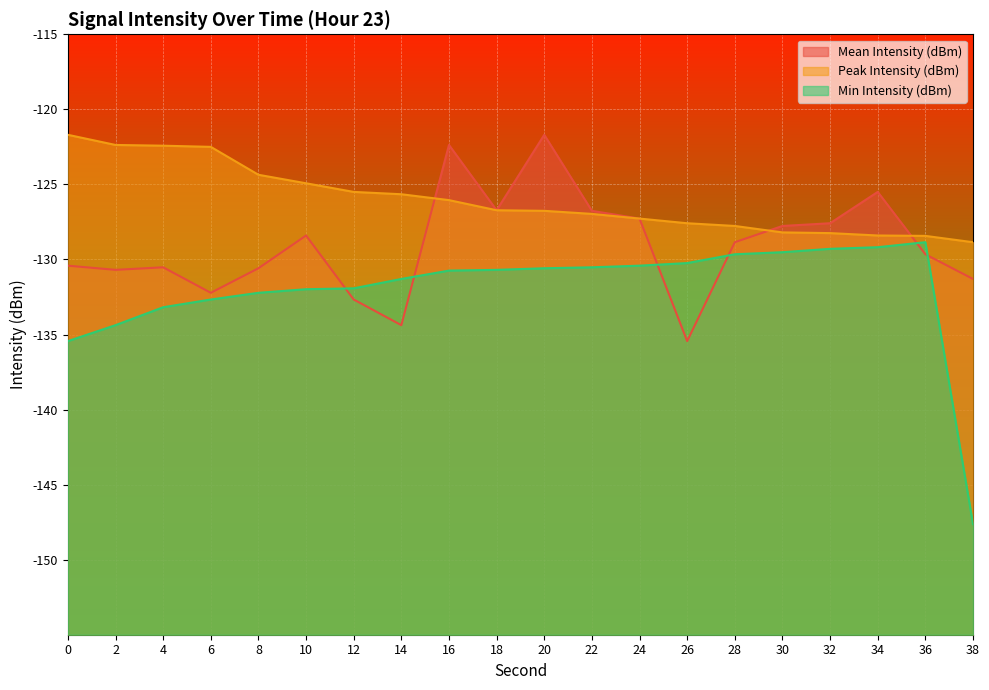

The Mean Intensity (dBm) series shows -131.3 at 38. True or false?

True